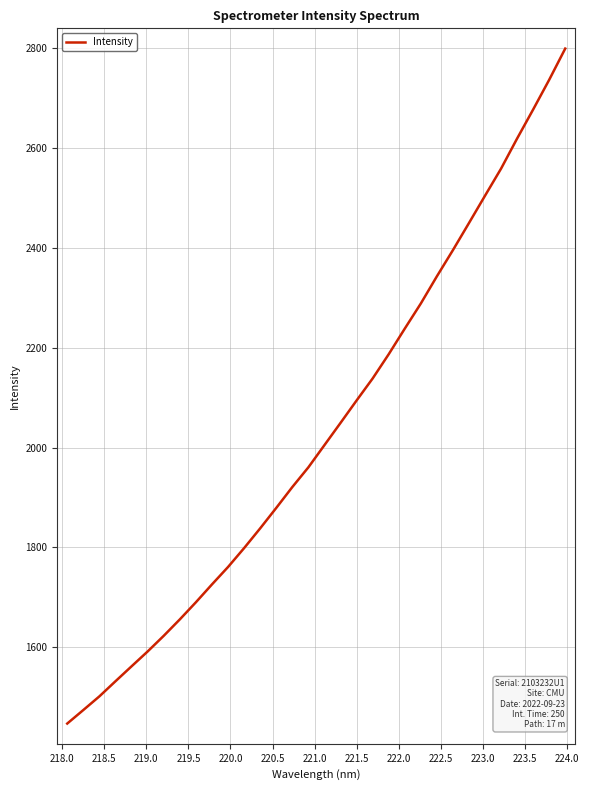

What is the difference between the maximum and minimum values?

1351.9